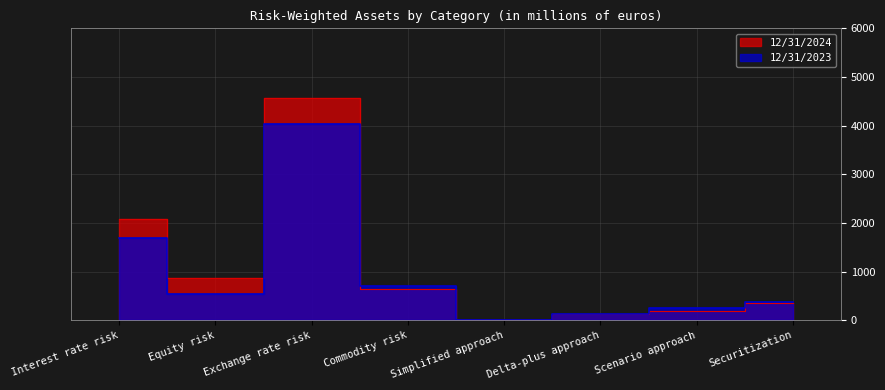

What position from the left is Interest rate risk?

1